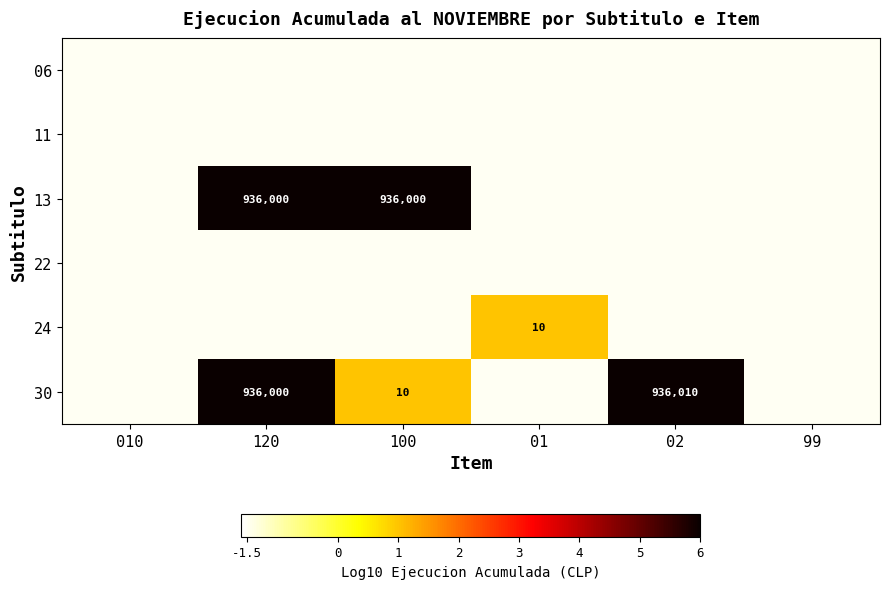

The 13 series shows 1387569.2 at 100. True or false?

False